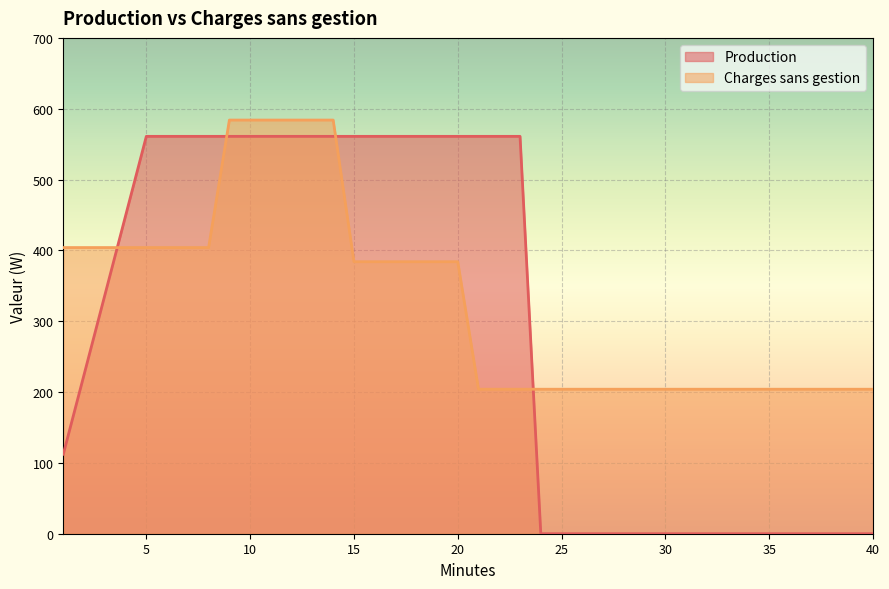

True or false: Charges sans gestion has a value of 946.4 at 13.

False